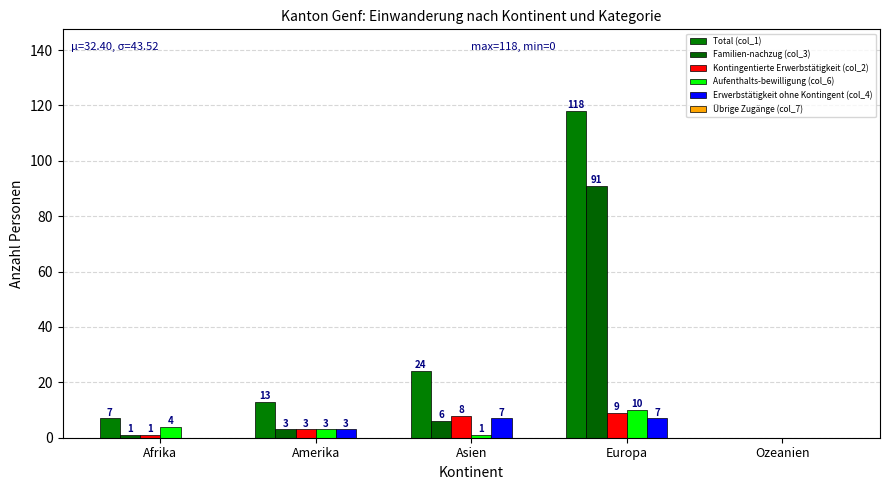

The Aufenthalts-bewilligung (col_6) series shows 1 at Asien. True or false?

True